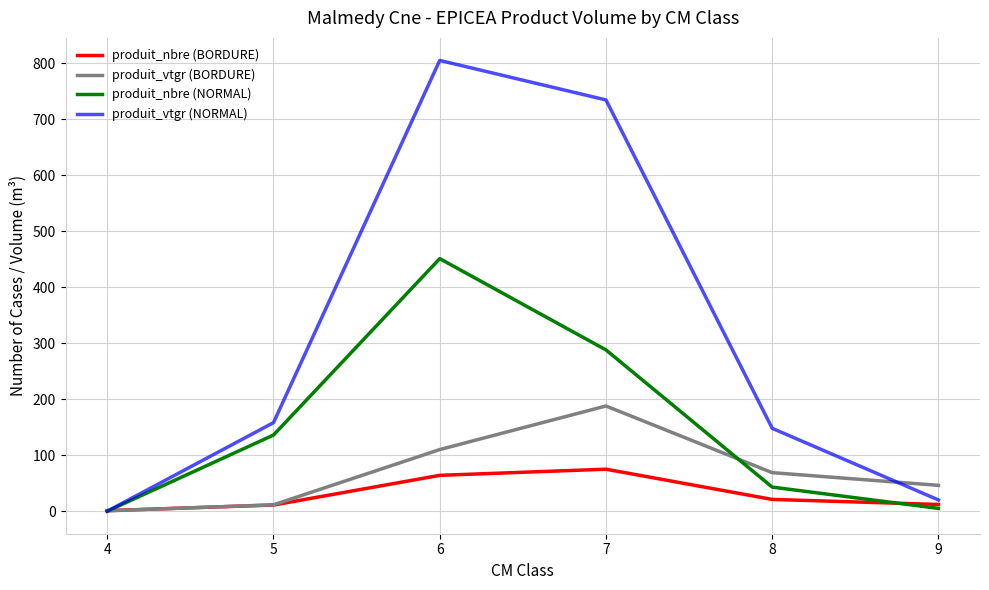

Rank the series by their maximum value, from highest to lowest.

produit_vtgr (NORMAL), produit_nbre (NORMAL), produit_vtgr (BORDURE), produit_nbre (BORDURE)